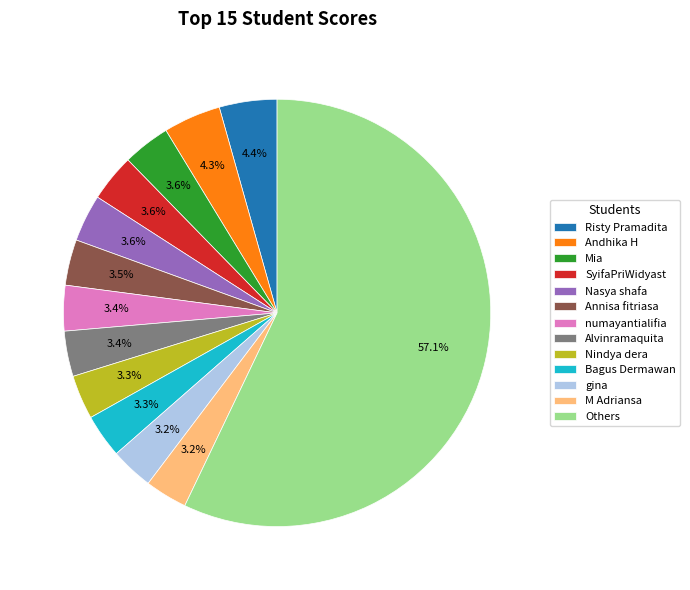

Is there a majority slice in this chart?

Yes